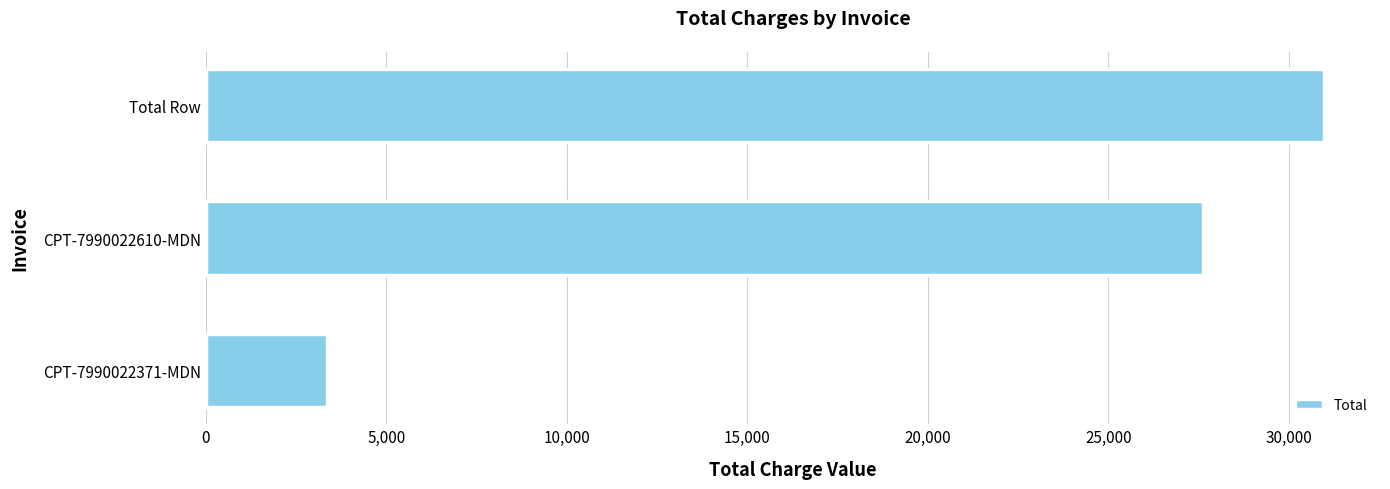

Does the chart contain stacked bars?

No